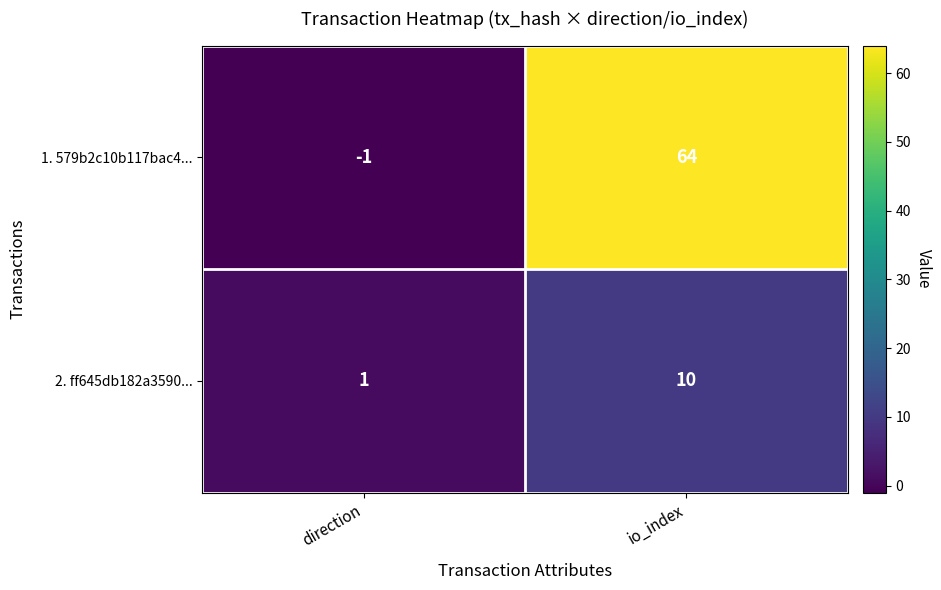

What value does the 1. 579b2c10b117bac4... series have at io_index?

64